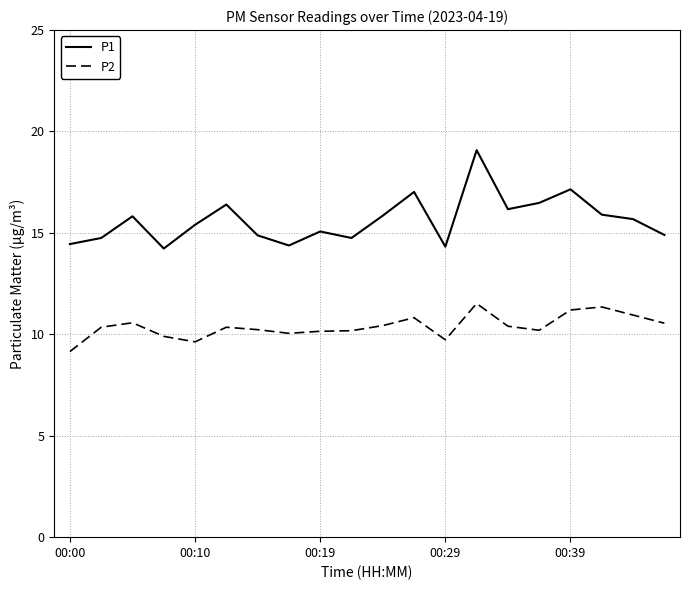

List the series in order of their overall mean, lowest first.

P2, P1